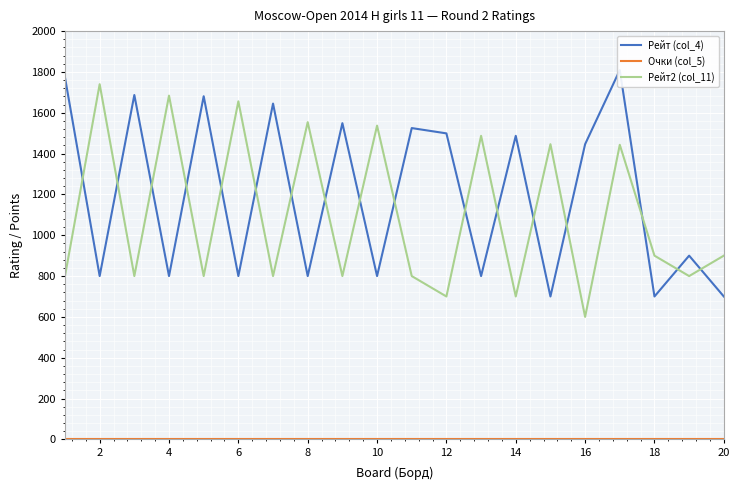

Where is the first local maximum for Рейт2 (col_11)?

2